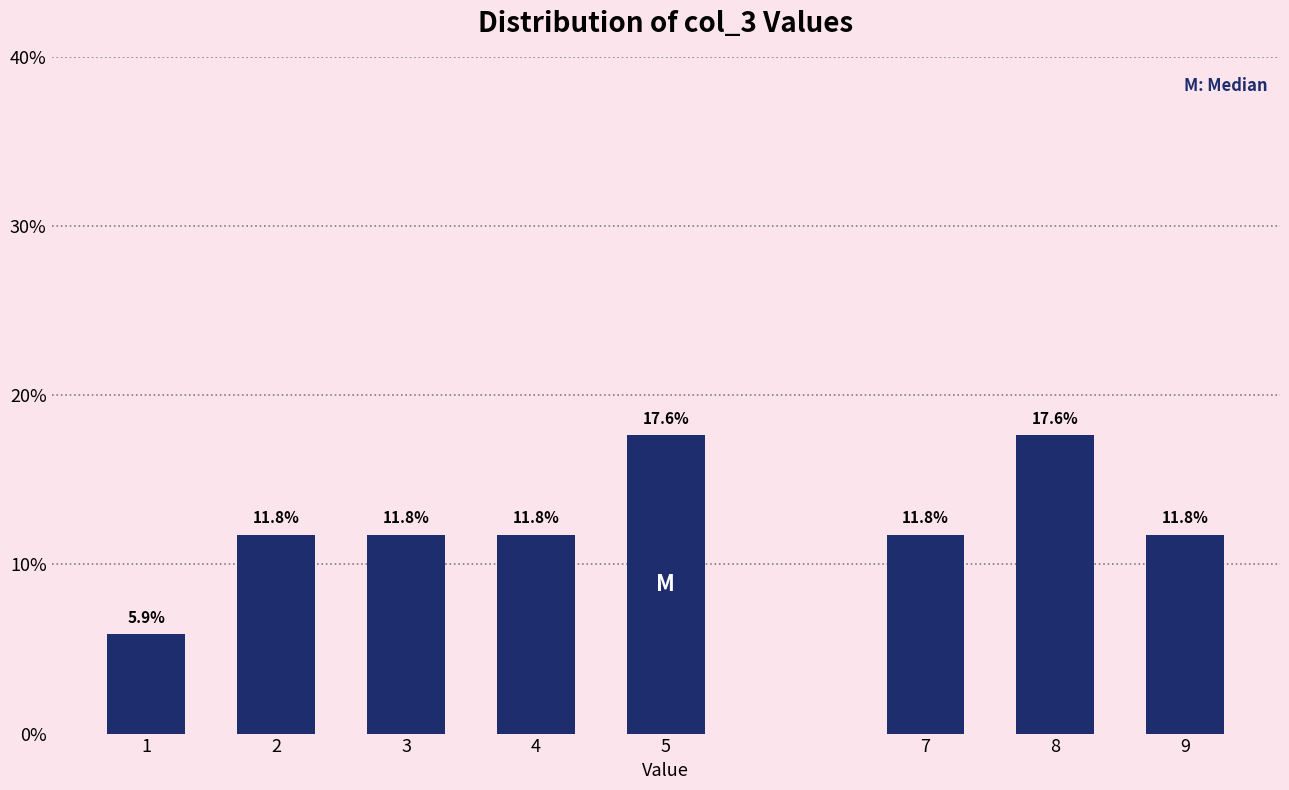

Reading left to right, extract all data points from this chart.

1=5.9	2=11.8	3=11.8	4=11.8	5=17.6	7=11.8	8=17.6	9=11.8